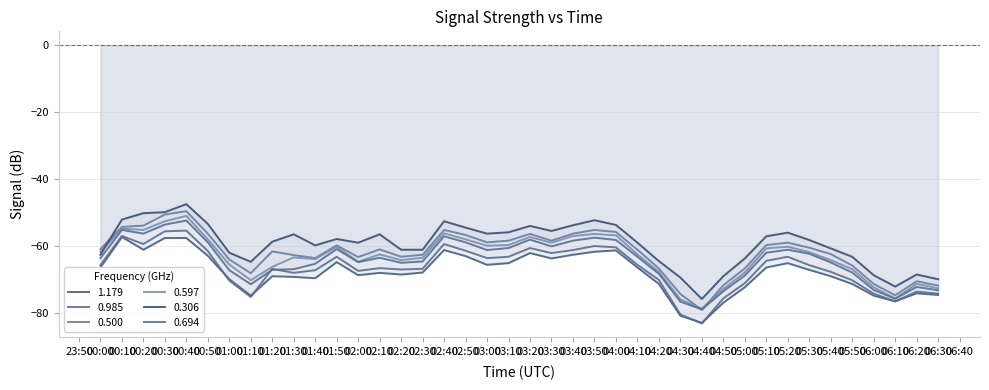

Where do 0.597 and 0.306 first cross each other?

00:00 and 00:10